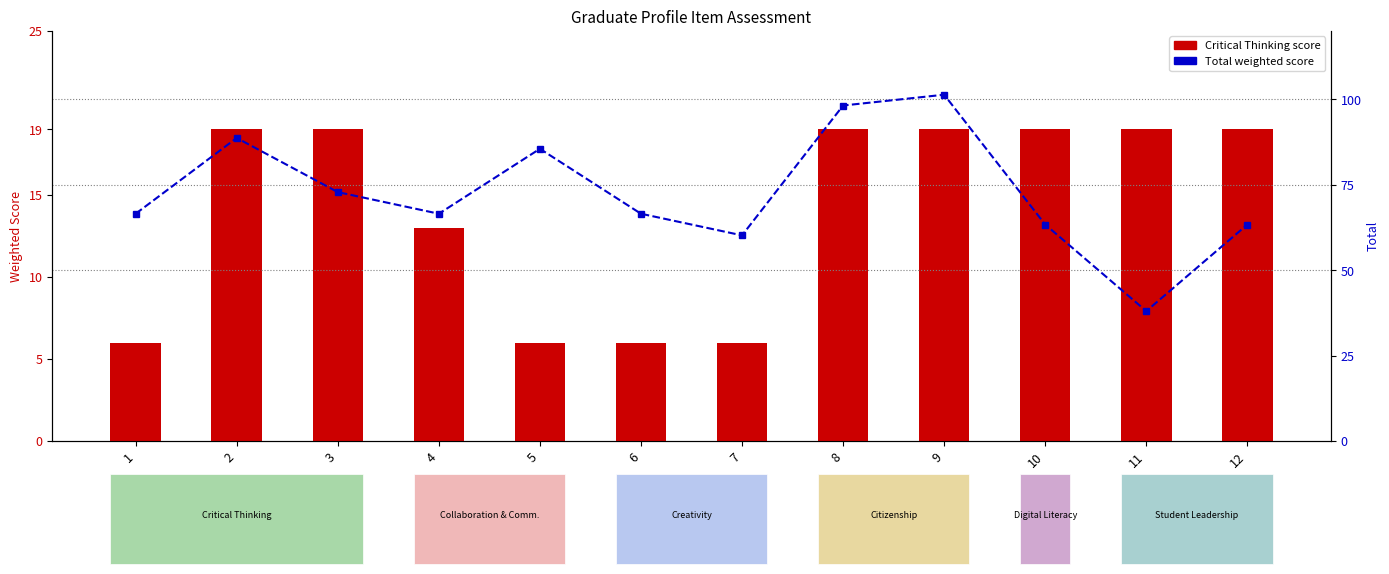

What are all the series names shown in the legend?

Critical Thinking, Total